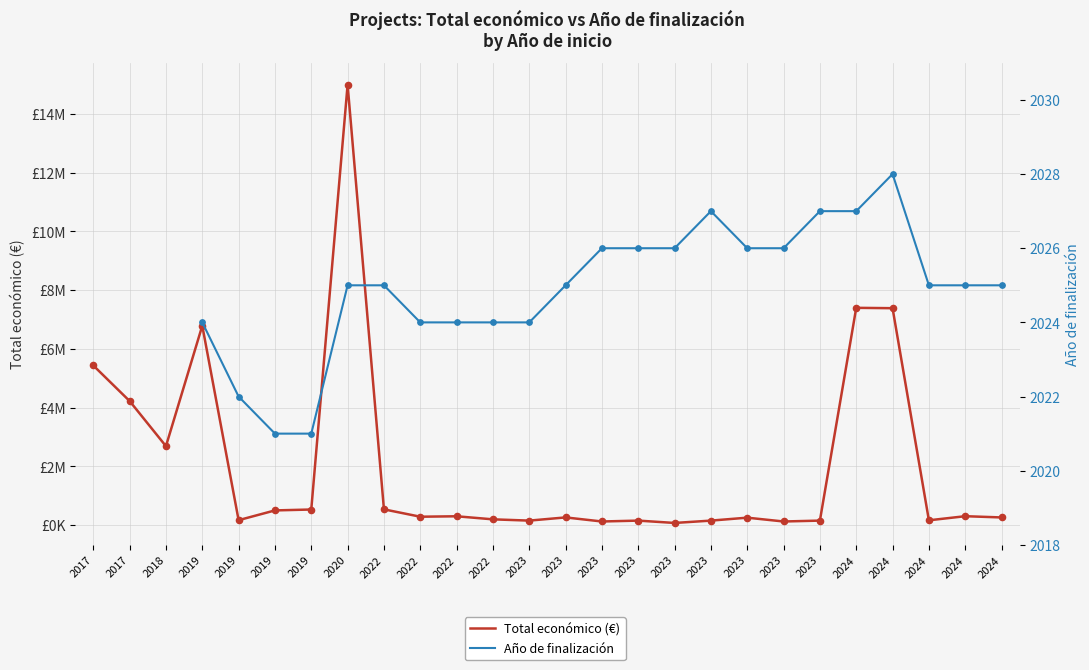

Which series has the largest total across all categories?

Total económico (€)